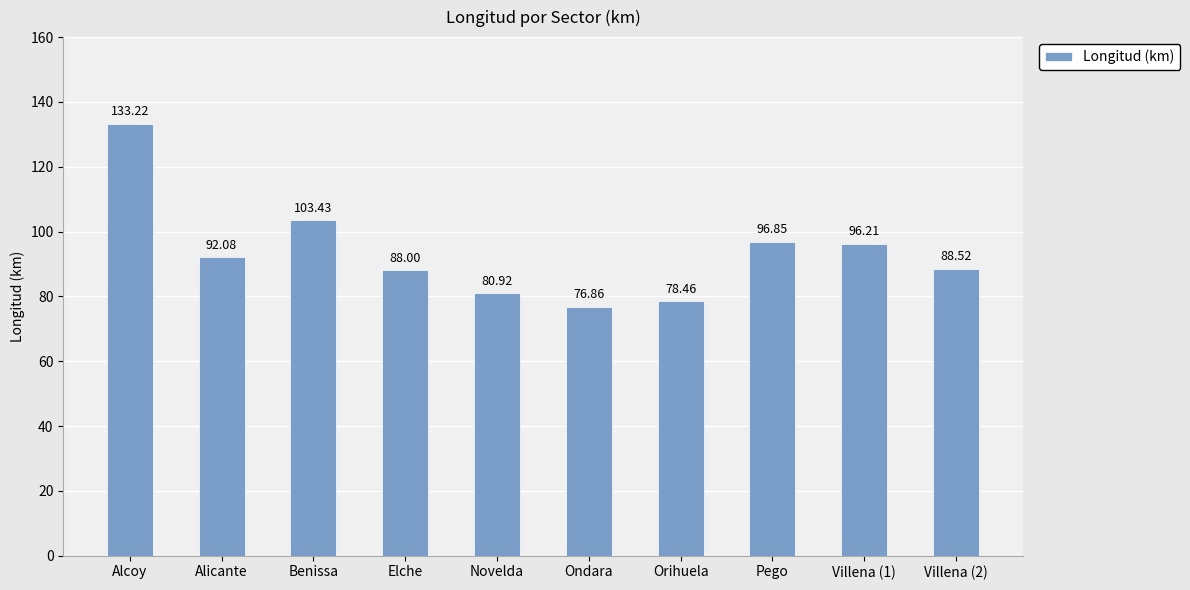

True or false: the data shows 58.5 at Benissa.

False